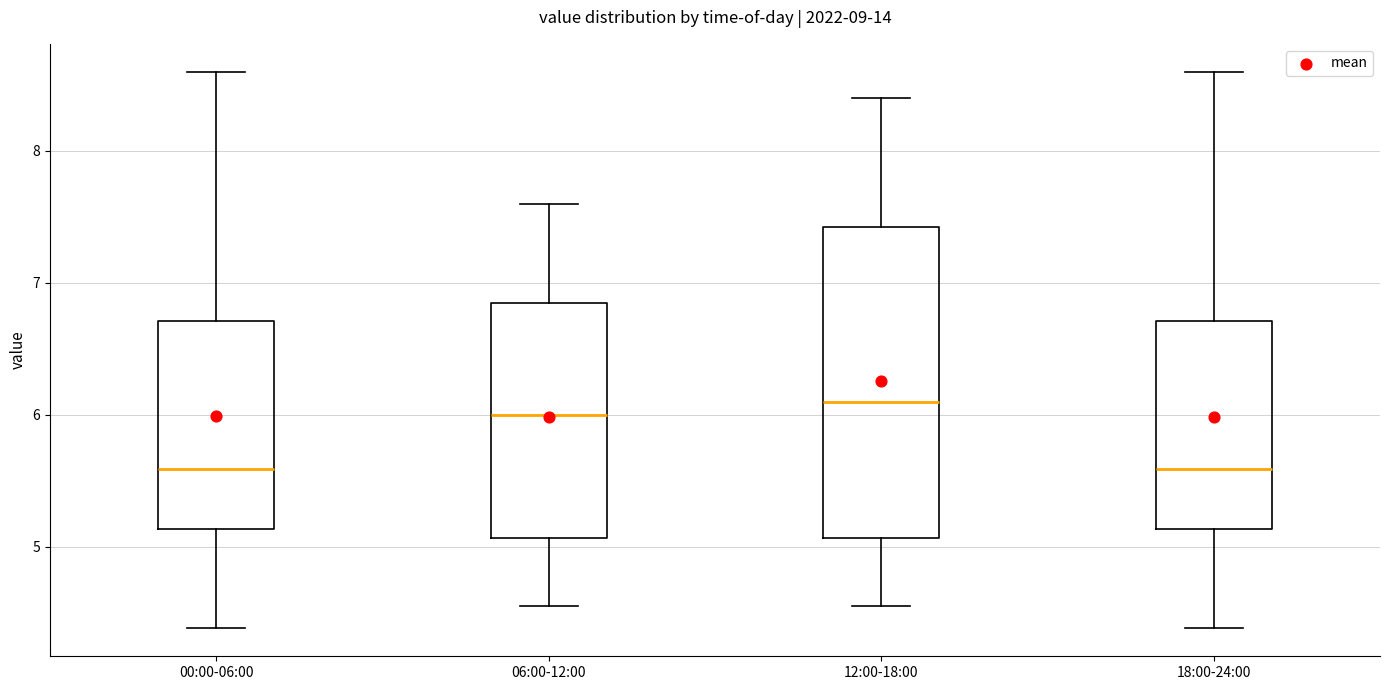

Reading left to right, read every box against the y-axis: the position of its median line, the range the box covers, and the ends of its whiskers. The values are not printed on the chart, so give them approximately, as read against the axis.

00:00-06:00: median 5.6, box 5.1 to 6.7, whiskers 4.4 to 8.6
06:00-12:00: median 6.0, box 5.1 to 6.9, whiskers 4.6 to 7.6
12:00-18:00: median 6.1, box 5.1 to 7.4, whiskers 4.6 to 8.4
18:00-24:00: median 5.6, box 5.1 to 6.7, whiskers 4.4 to 8.6